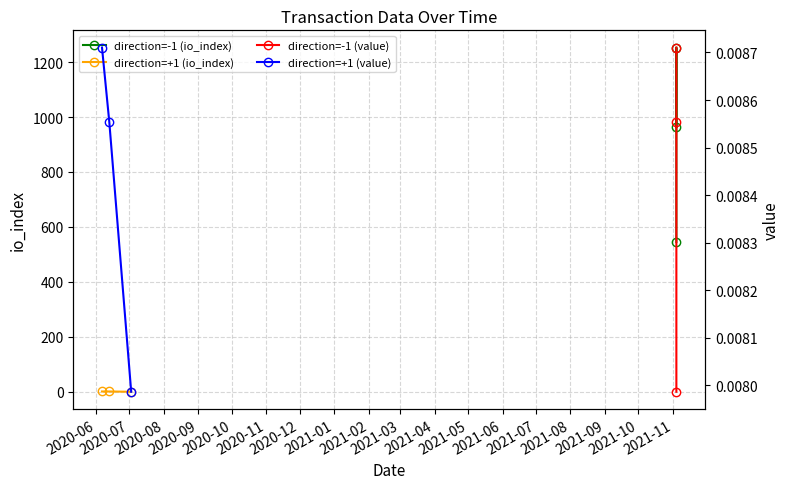

What is the greatest value displayed?

1253.0